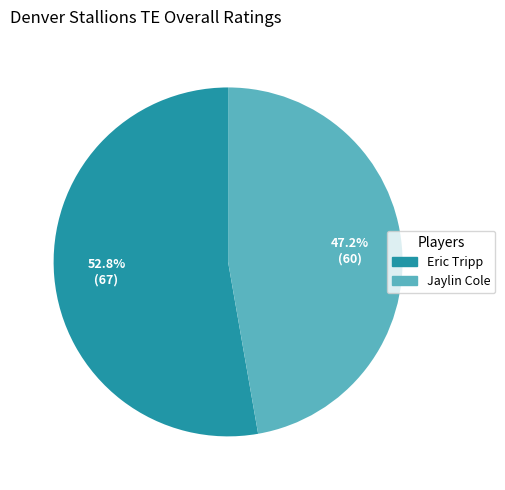

Between Jaylin Cole and Eric Tripp, which is larger?

Eric Tripp